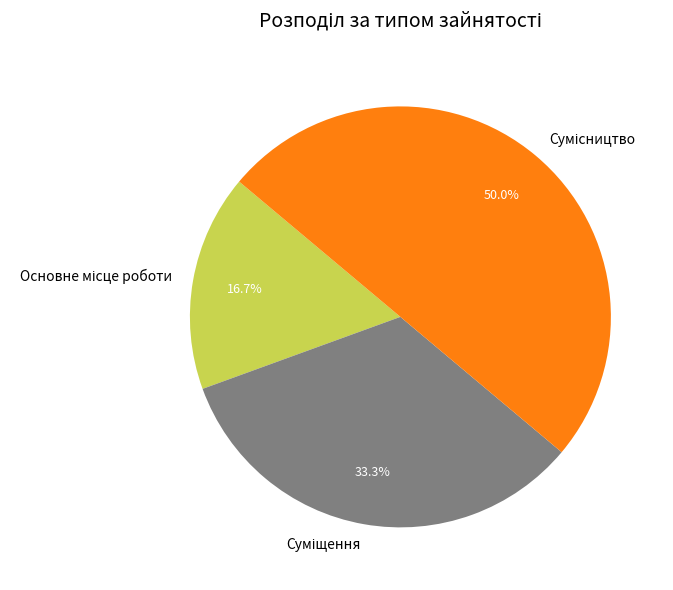

How many segments does this pie chart have?

3